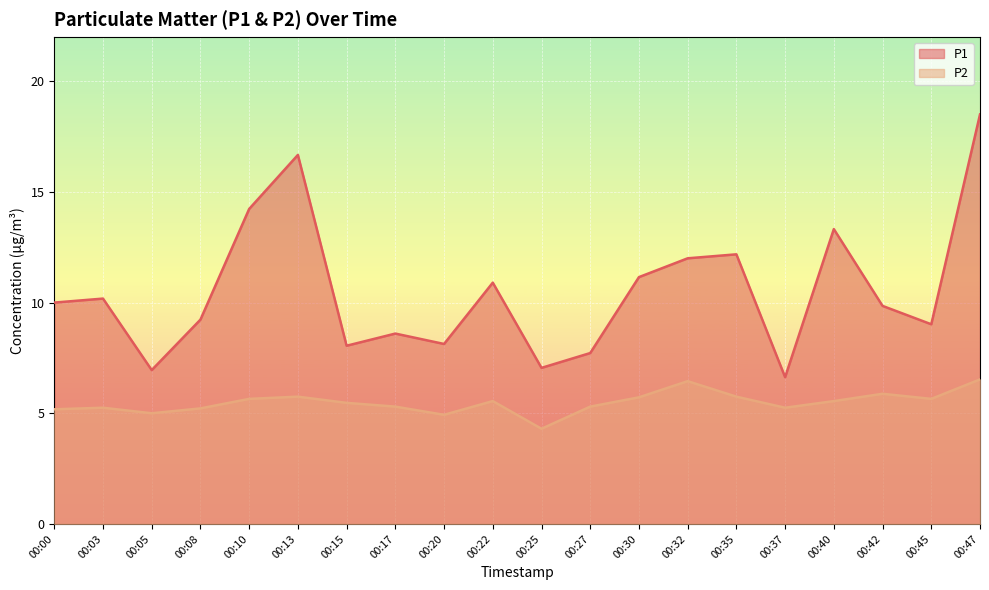

What are all the series names shown in the legend?

P1, P2